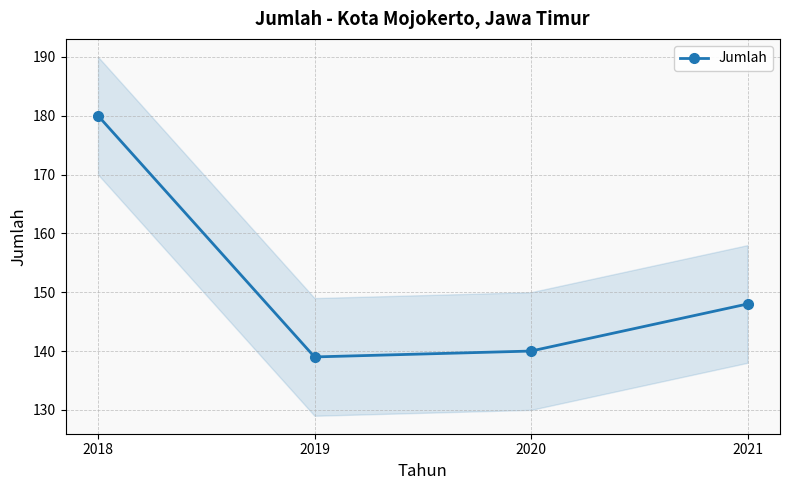

Which category has the lowest value across all series?

2019